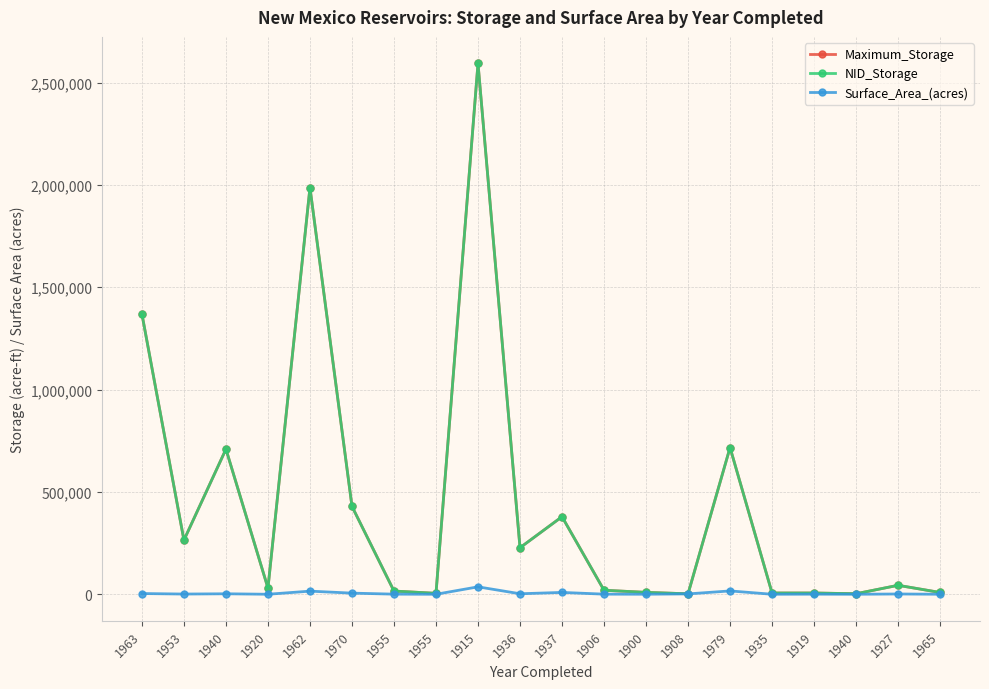

True or false: Surface_Area_(acres) and NID_Storage cross at least once.

False